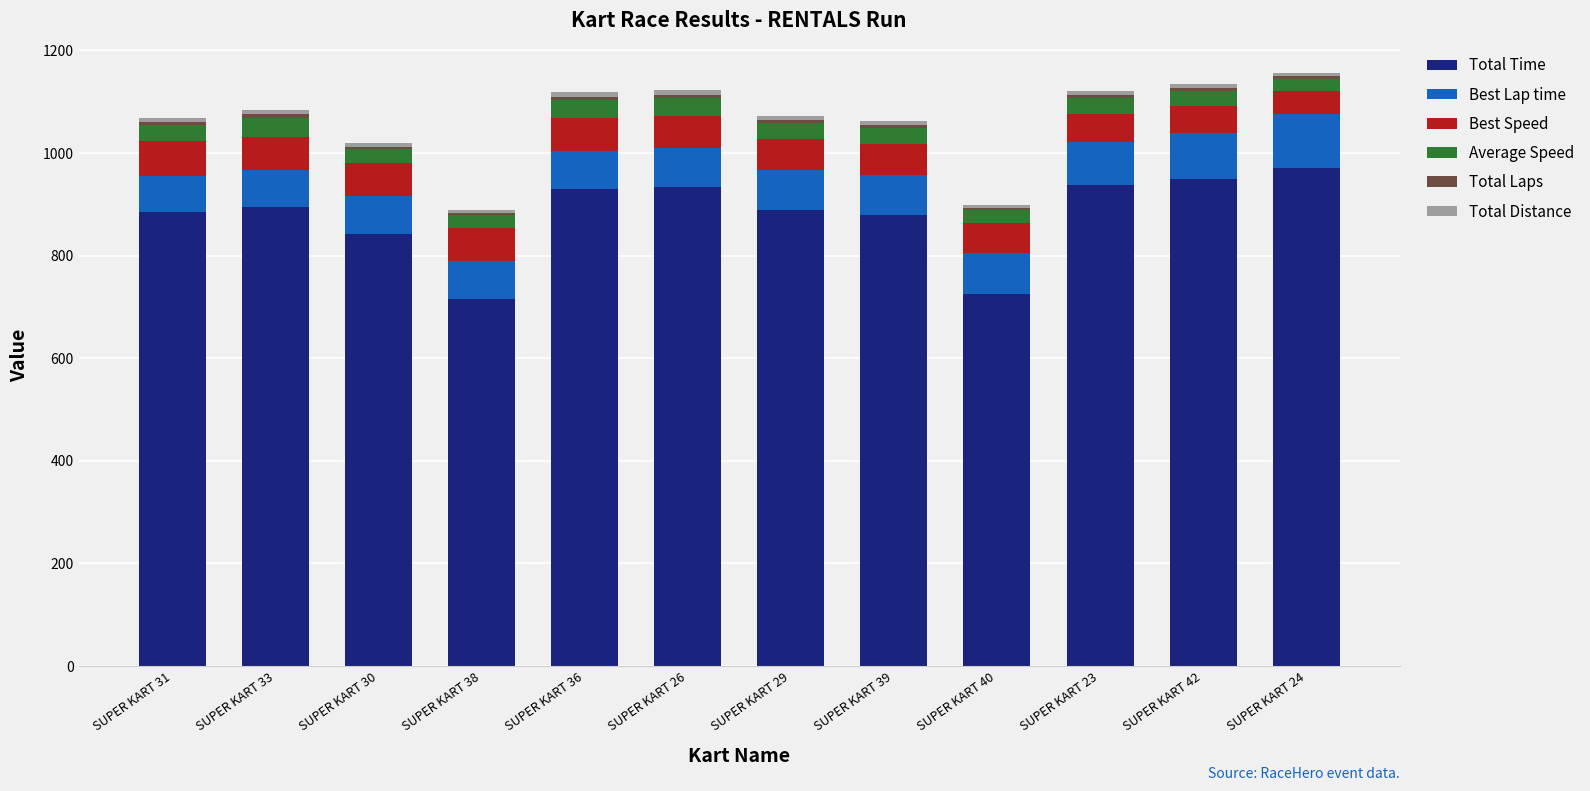

Is it true that Total Time equals 715.8 at SUPER KART 38?

True